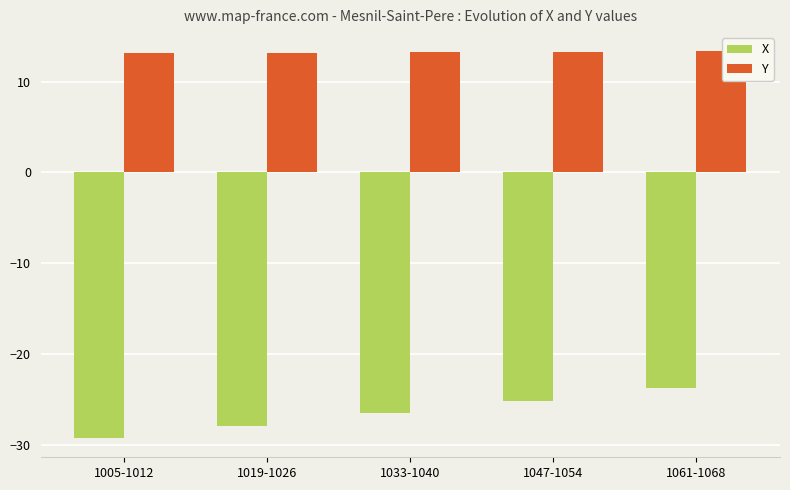

What is the average value of the X series?

-26.5